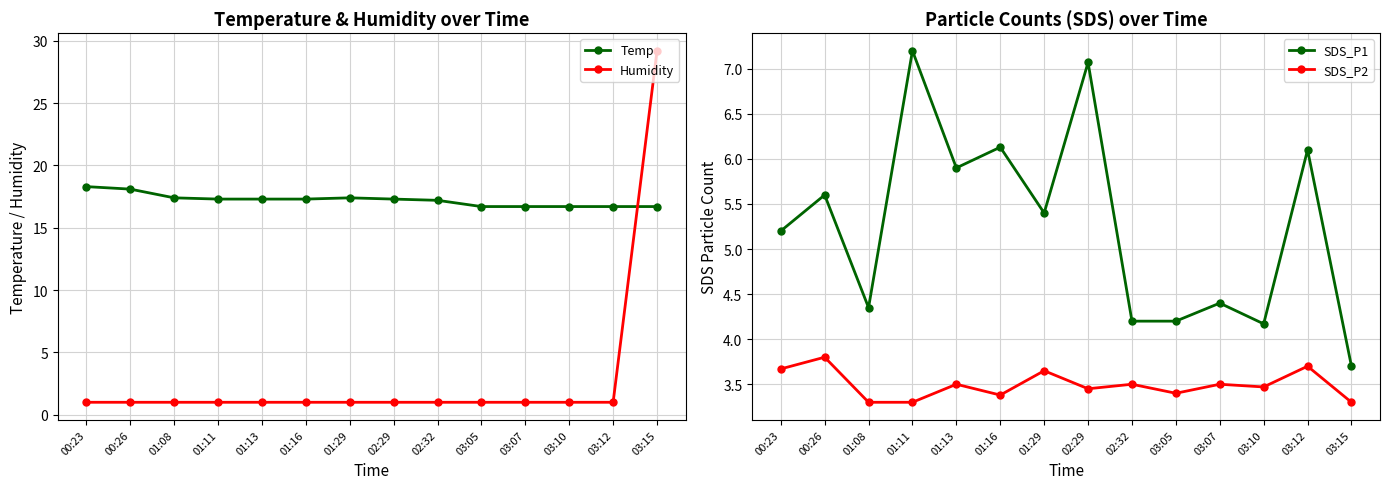

True or false: SDS_P1 and SDS_P2 cross at least once.

False